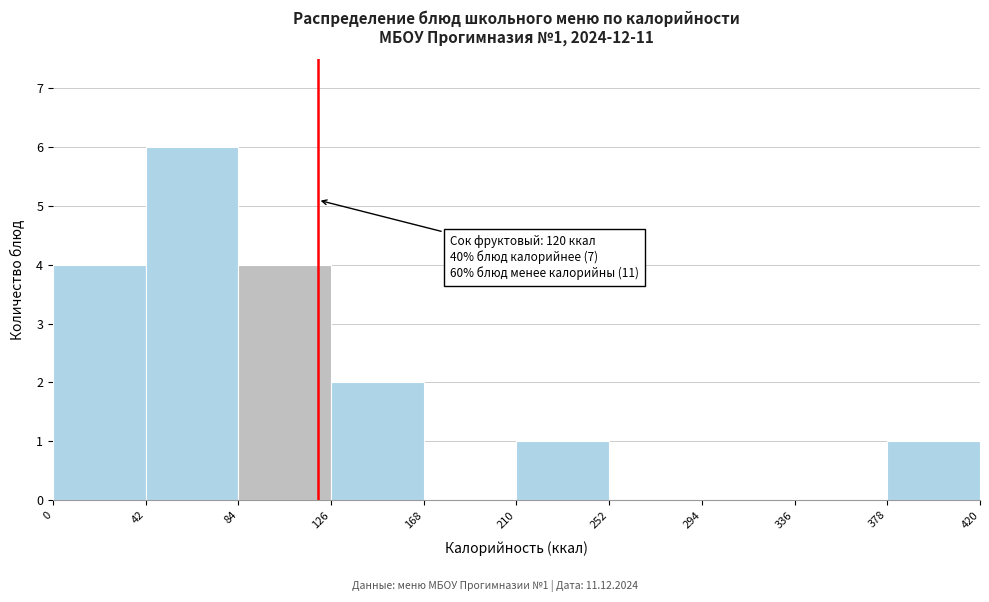

Over which range of the x-axis is the bar tallest?

42 to 84